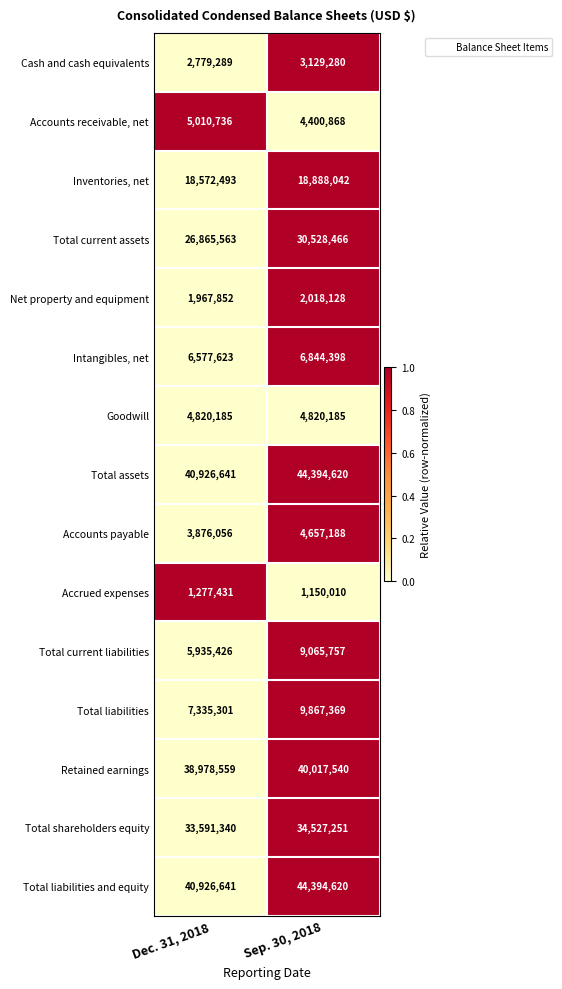

What is the sum of all Inventories, net values?

37460535